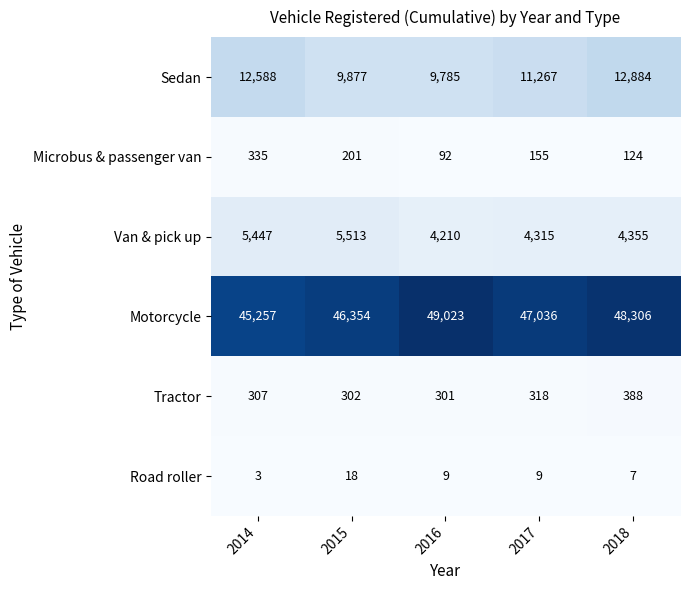

How many data points does each series have?

5